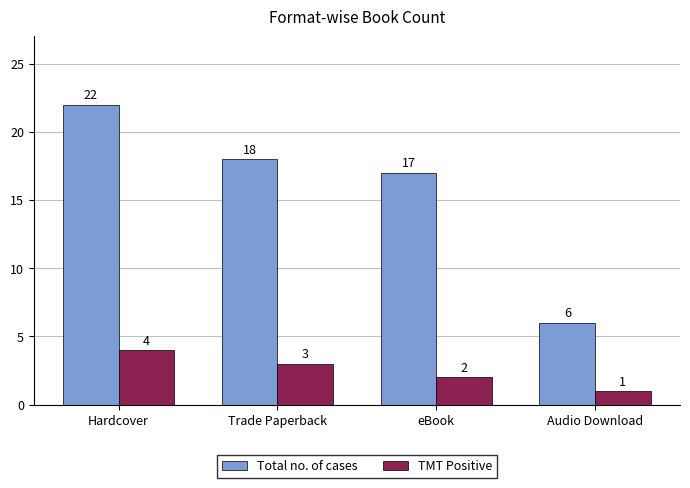

What are all the series names shown in the legend?

Total no. of cases, TMT Positive